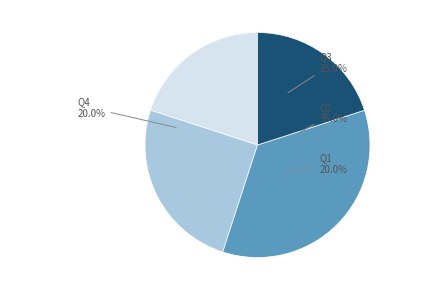

To the nearest percent, what is the difference between the Q2 and Q4 slice percentages?

15%